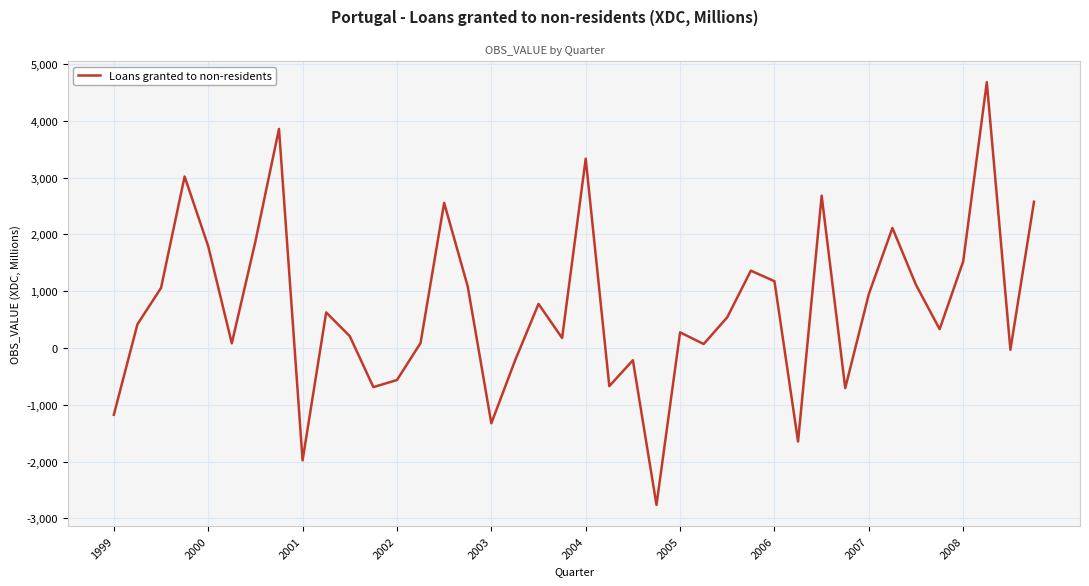

What is the greatest value displayed?

4680.4